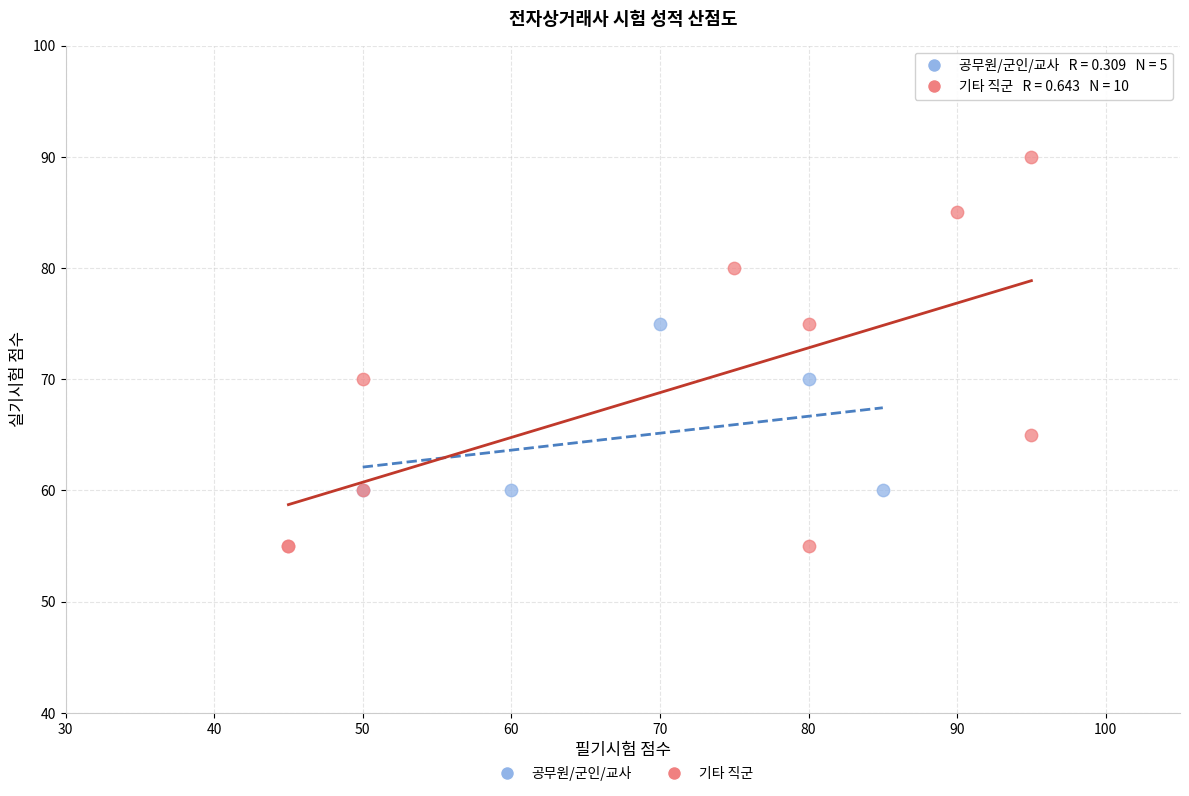

Which series reaches the minimum Y coordinate?

기타 직군